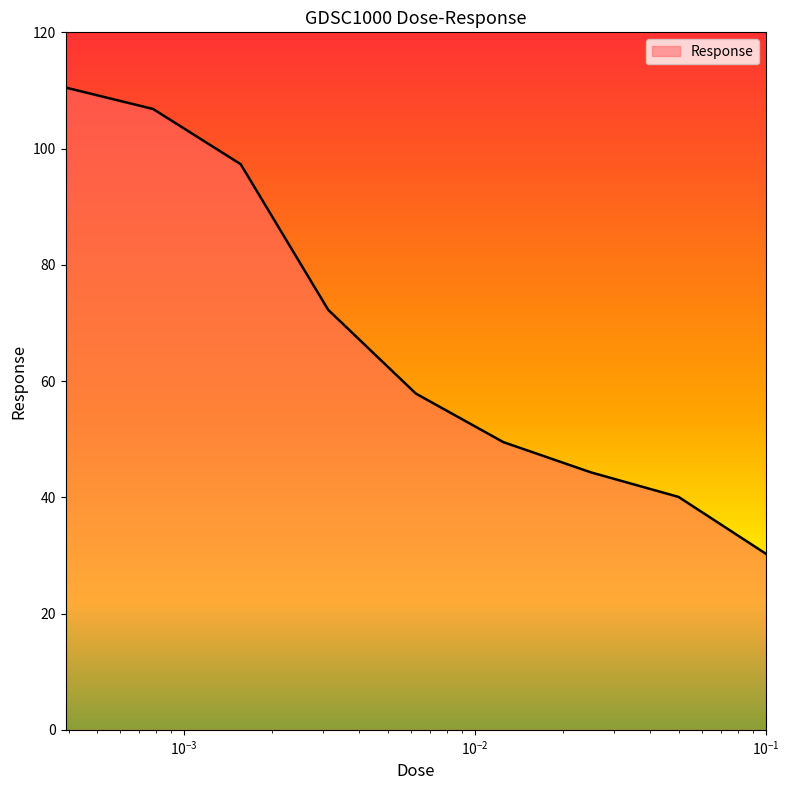

How many lines are shown in the chart?

1